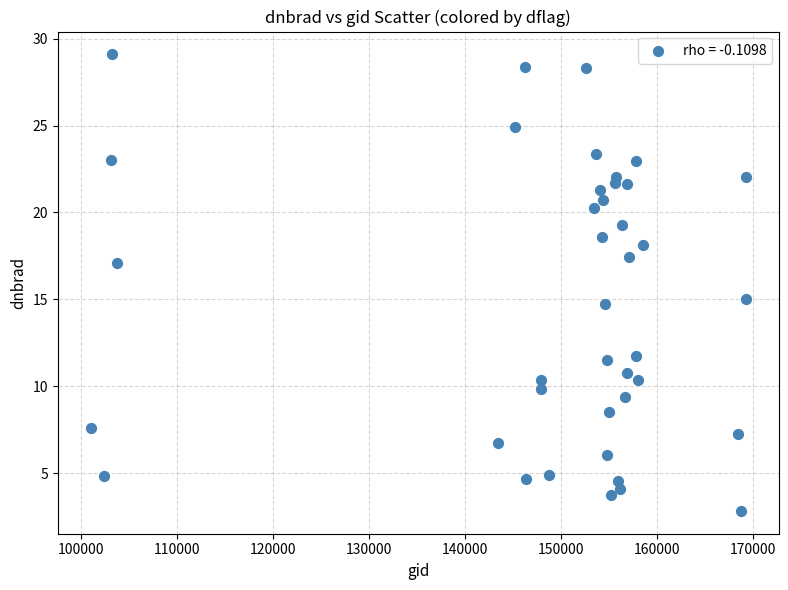

What is the range of Y values (max minus min)?

26.3